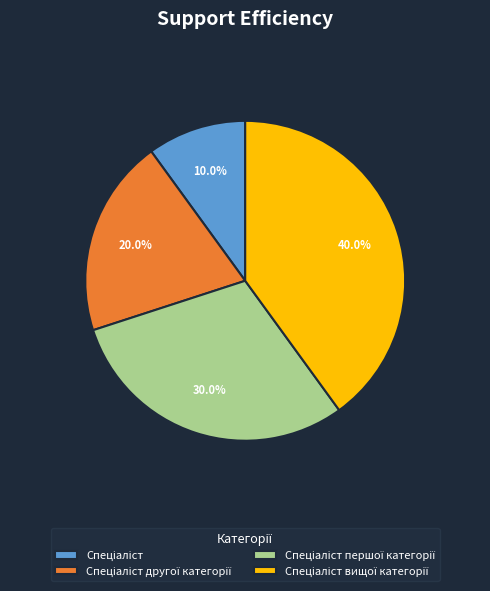

Is there any slice that represents more than half of the pie?

No